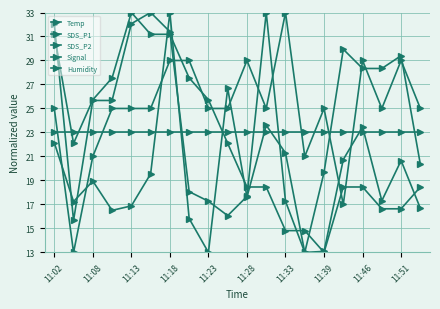

How many values in the SDS_P1 series exceed 18?

10